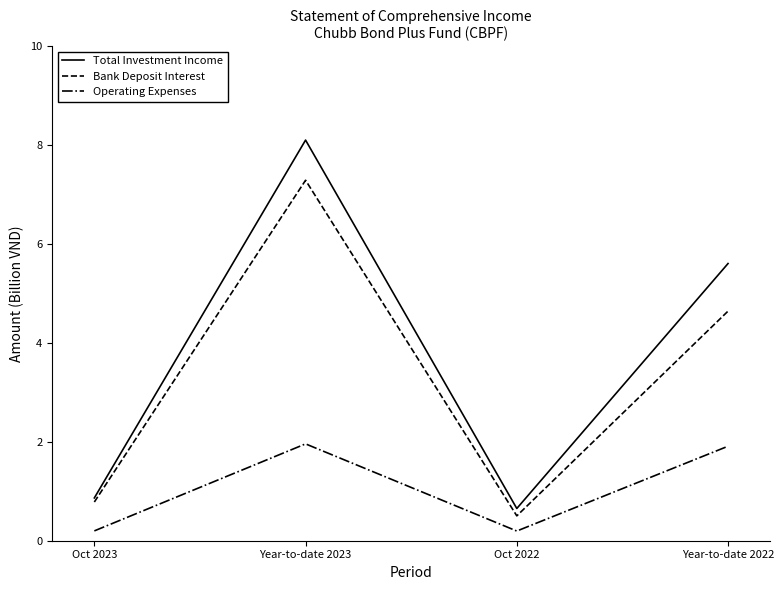

Reading left to right, list all the values displayed in this chart.

Total Investment Income: 0.9	8.1	0.7	5.6
Bank Deposit Interest: 0.8	7.3	0.5	4.6
Operating Expenses: 0.2	2.0	0.2	1.9